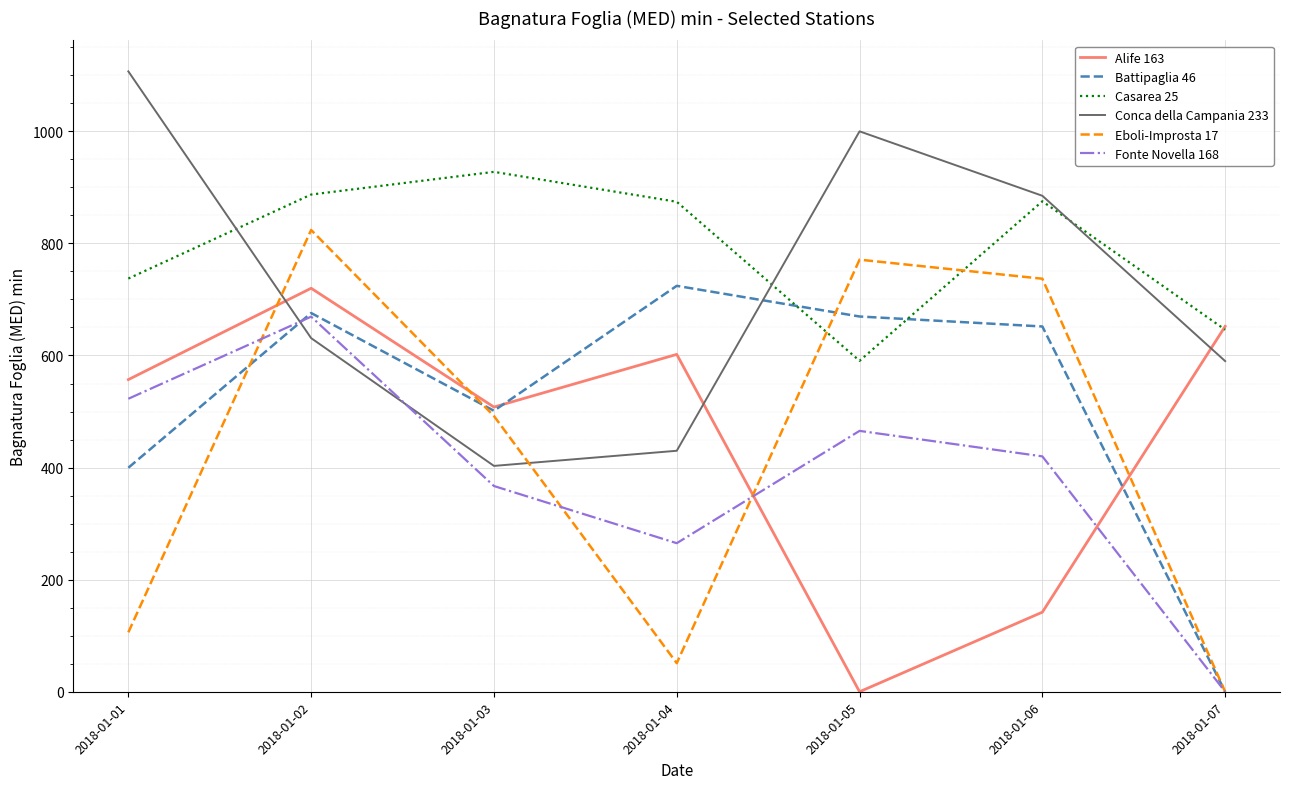

Is it true that Fonte Novella 168 equals 465.5 at 2018-01-05?

True